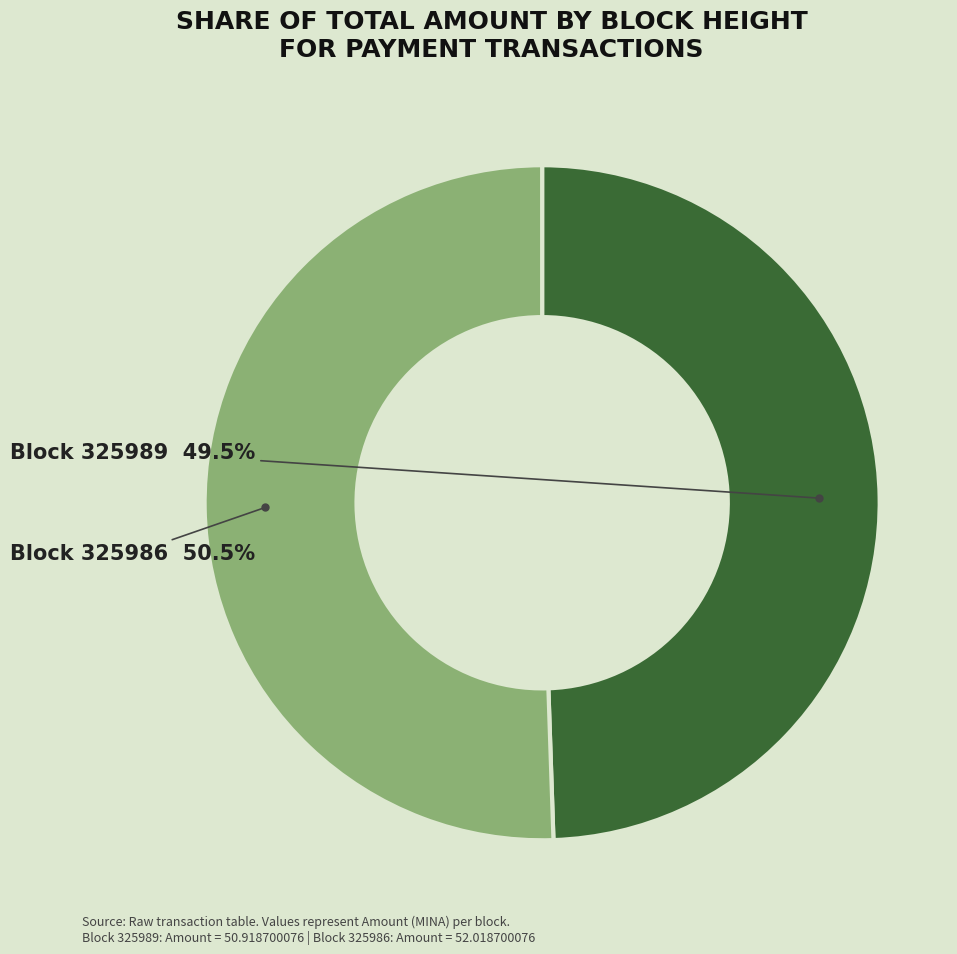

Is there a majority slice in this chart?

Yes